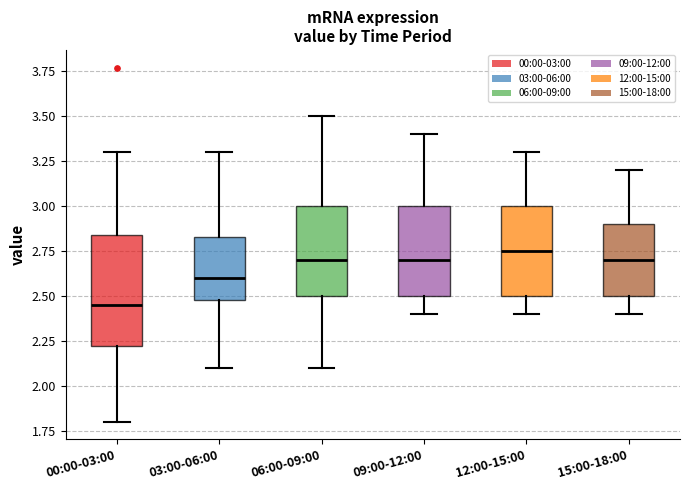

Where does the upper whisker of the box for 12:00-15:00 end on the y-axis? The values are not printed on the chart, so give them approximately, as read against the axis.

3.30